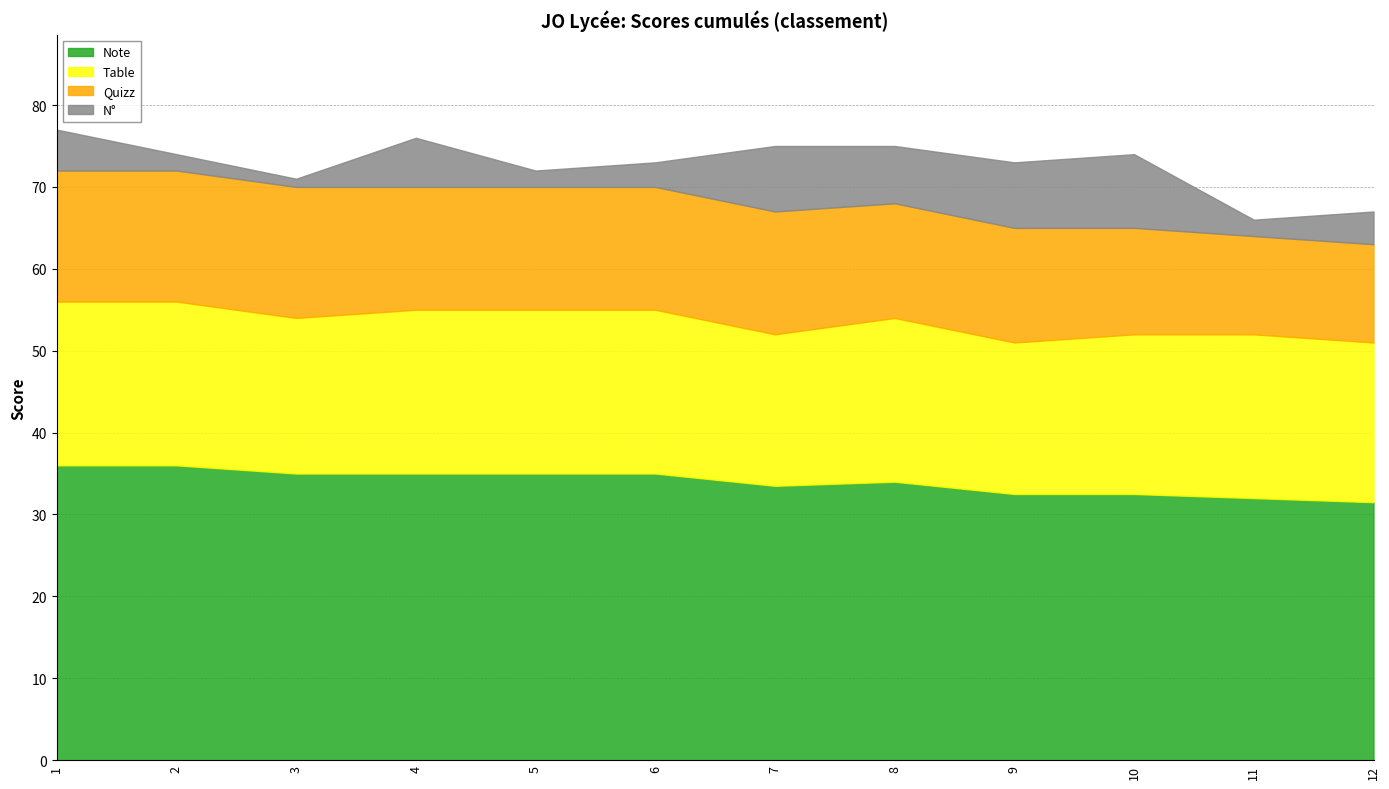

Which has a higher value, 3 or 12?

3